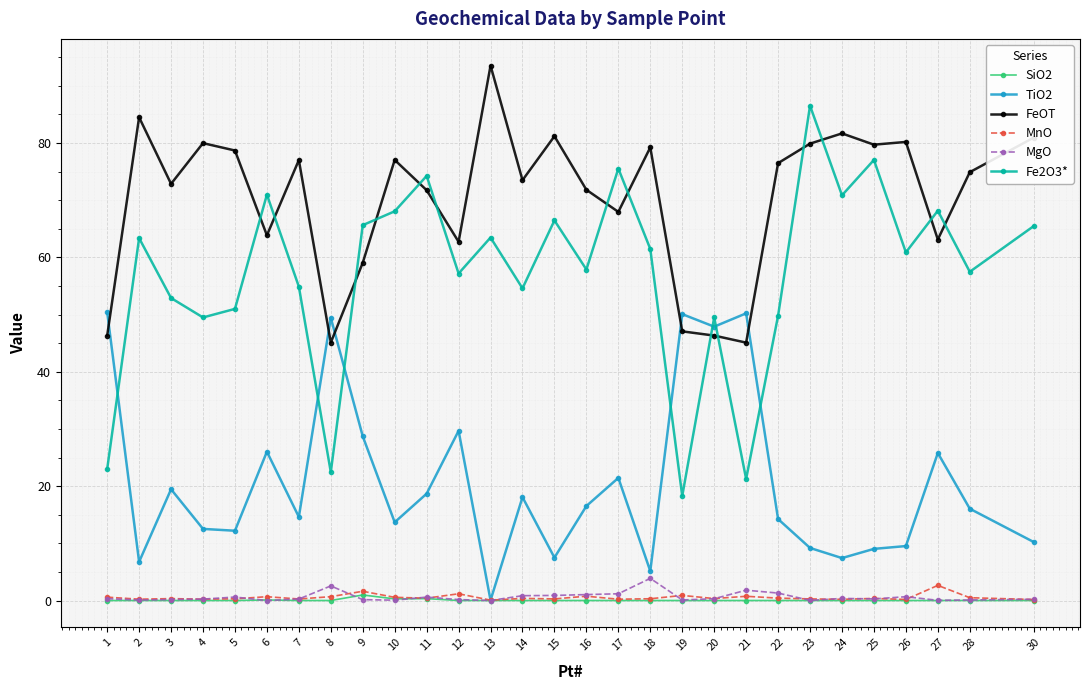

Count the number of data series in this chart.

6